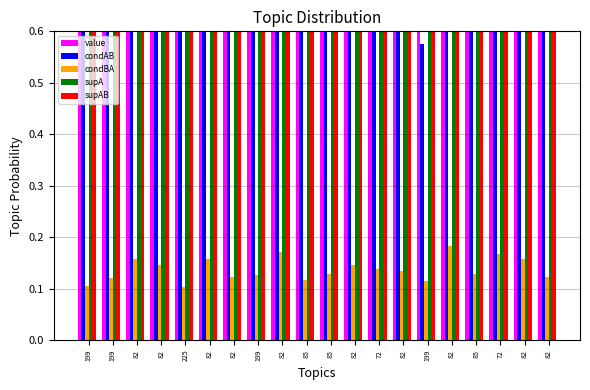

Is it true that supA equals 33.2 at 82?

False